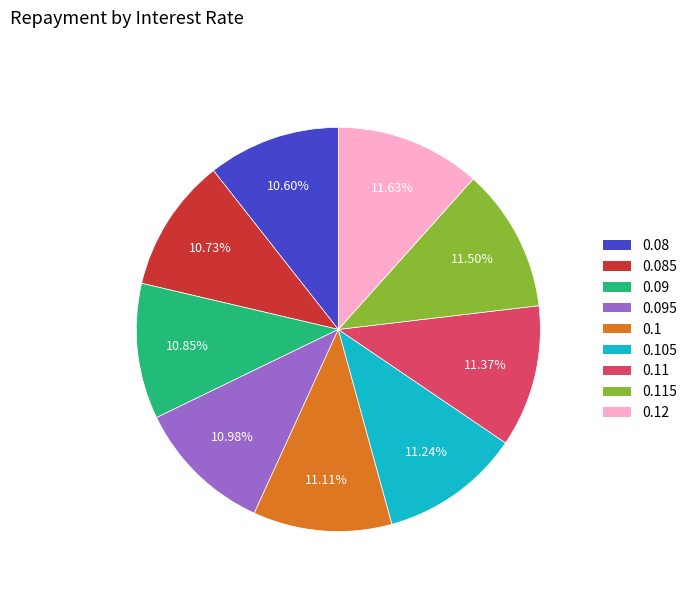

Does any single category account for the majority?

No